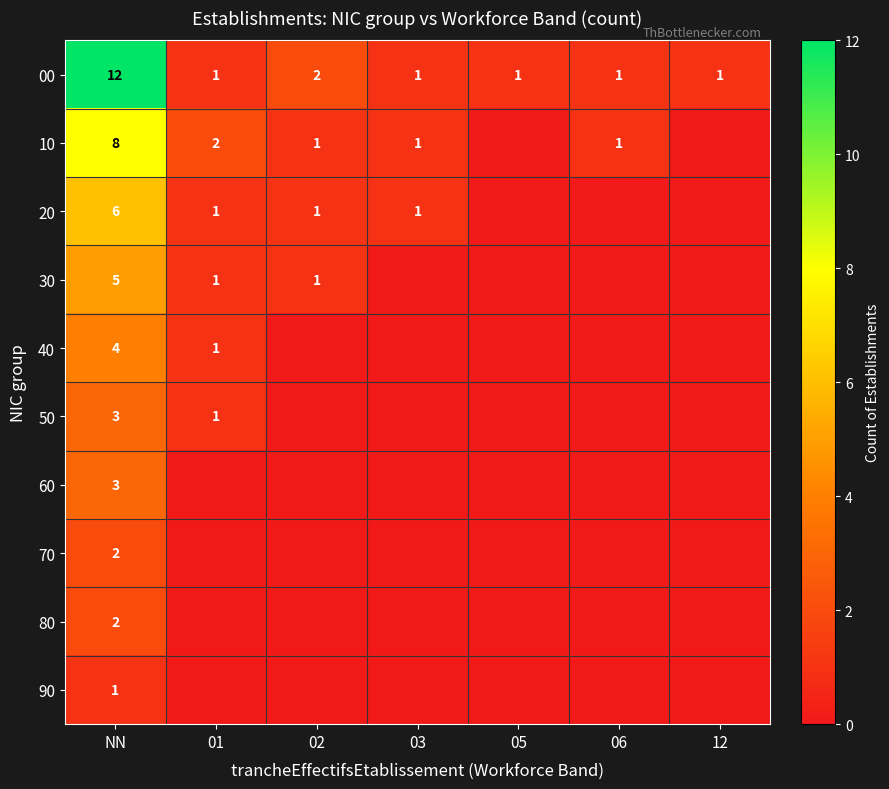

Is it true that 50 equals 4 at NN?

False